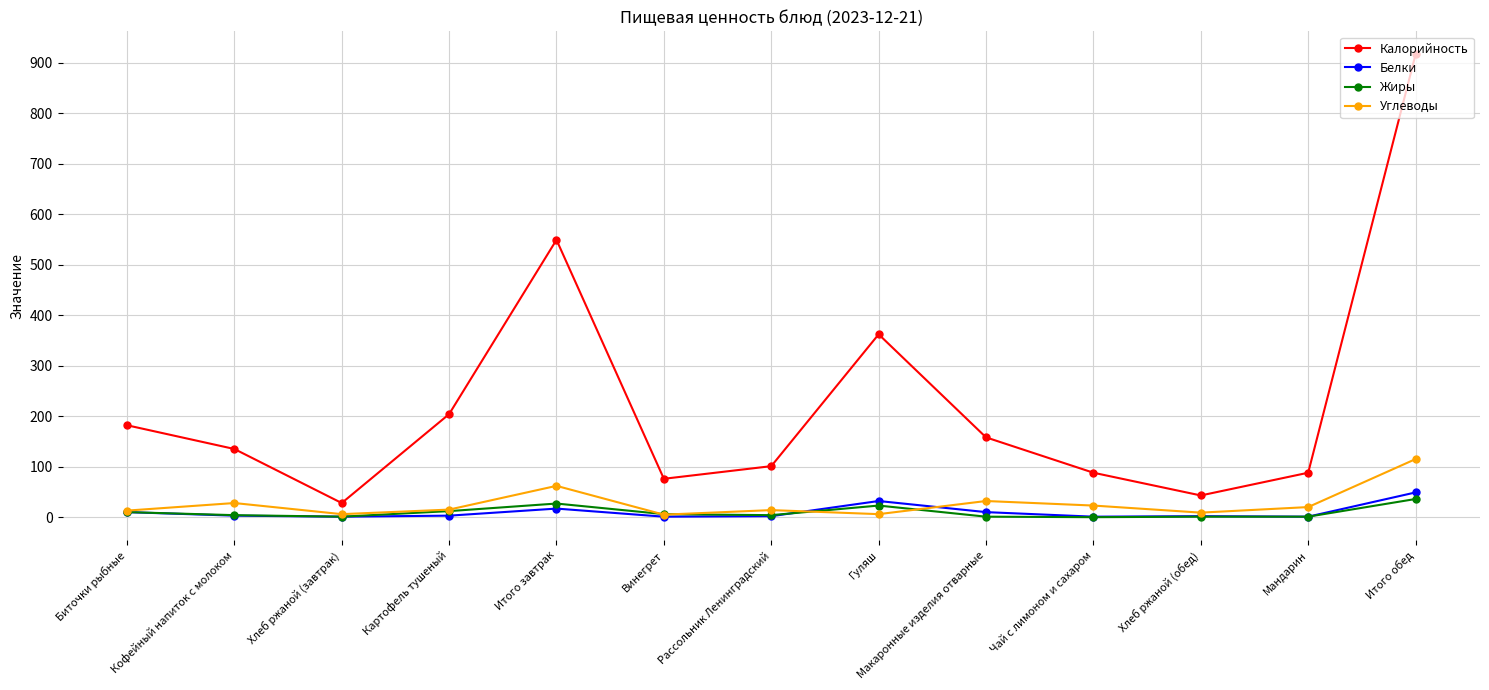

What is the label of the 13th point from the right?

Биточки рыбные